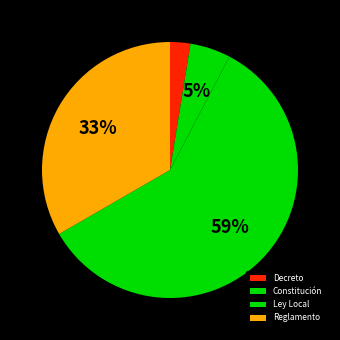

To the nearest percent, what is the average slice percentage?

25%